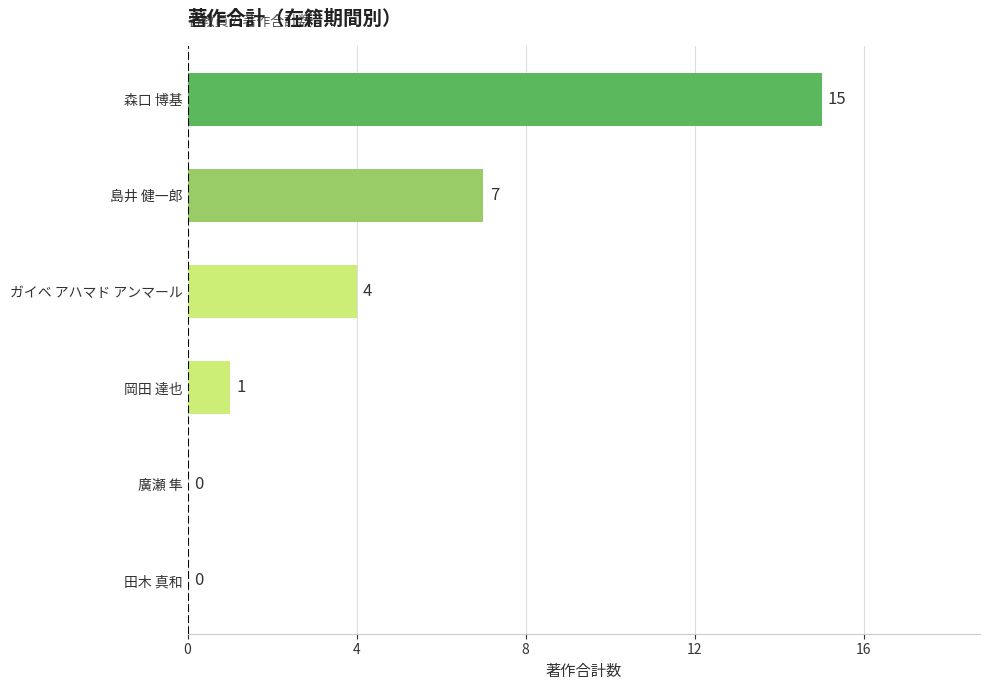

Read the value at 森口 博基.

15